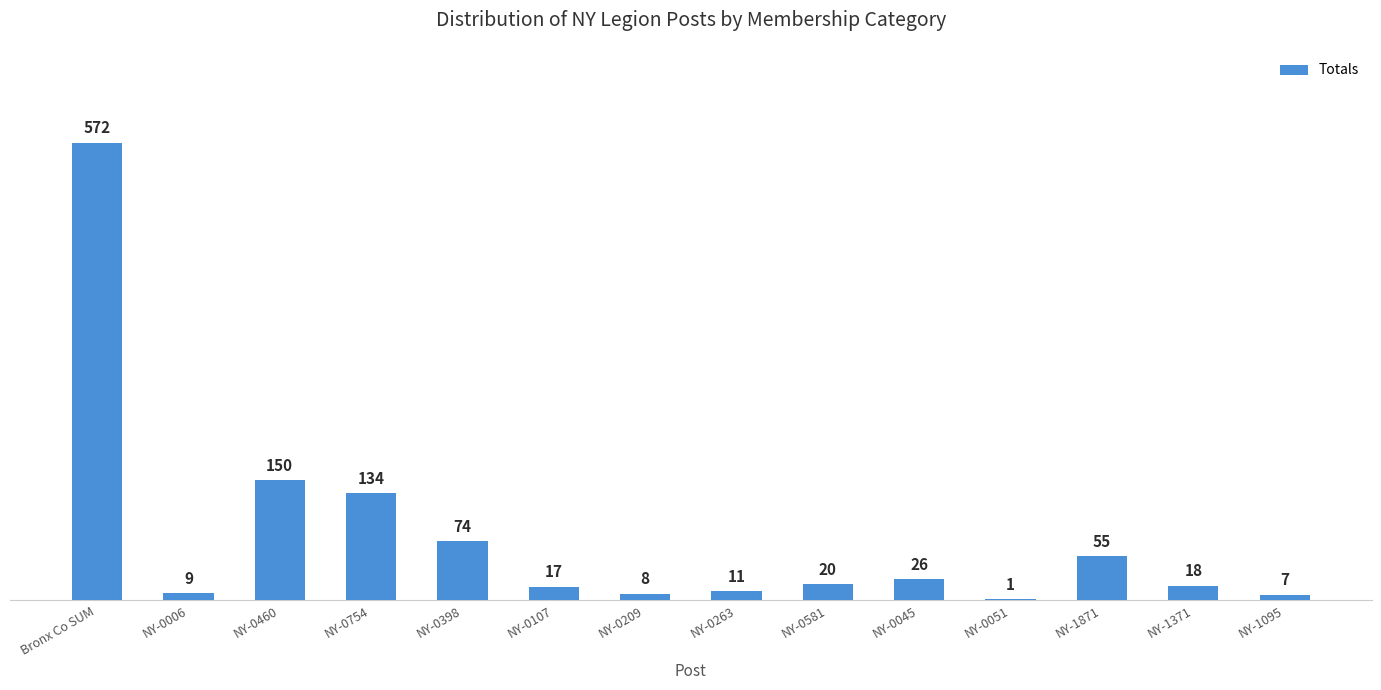

What is the greatest value displayed?

572